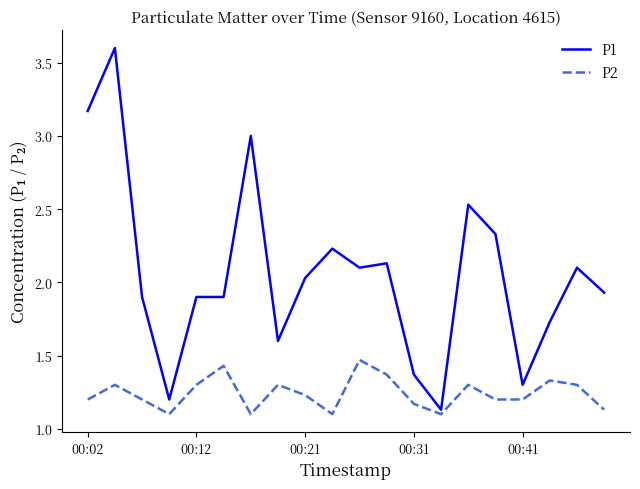

How many lines are shown in the chart?

2